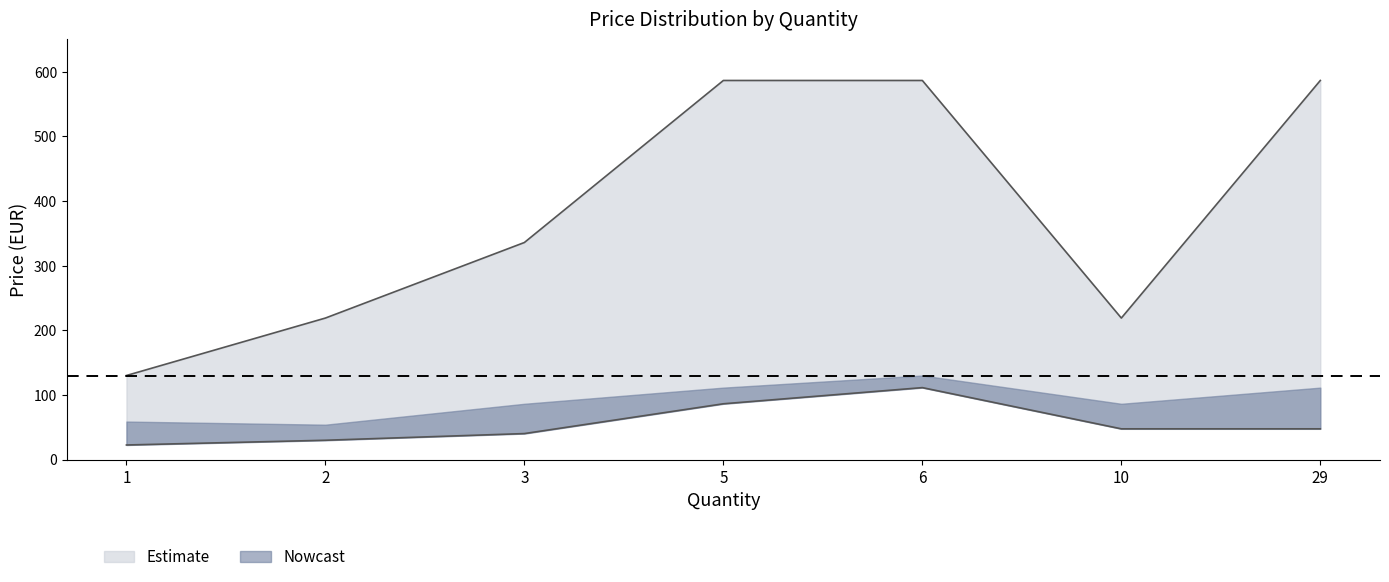

How many data points in Price_lower are above 47?

4